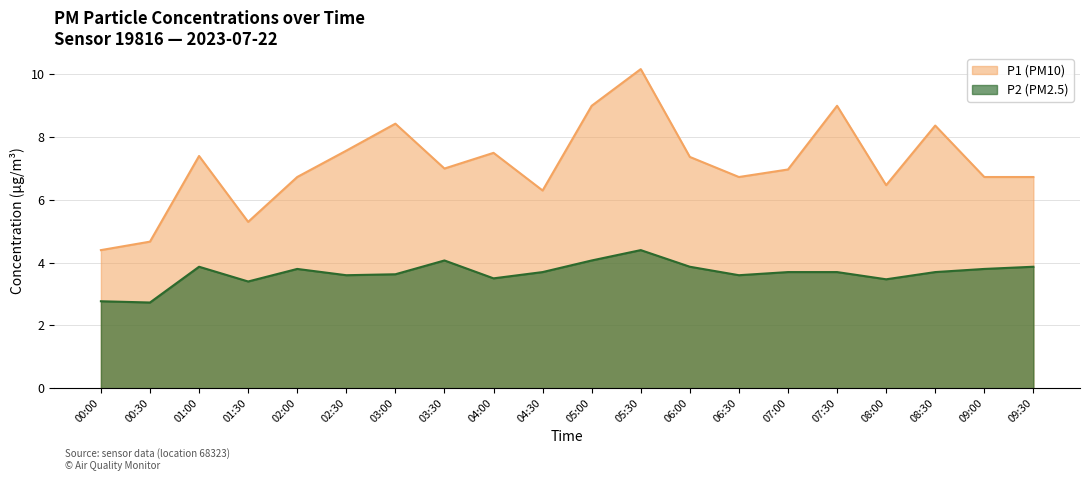

Which category has the lowest value in the P1 series?

00:00